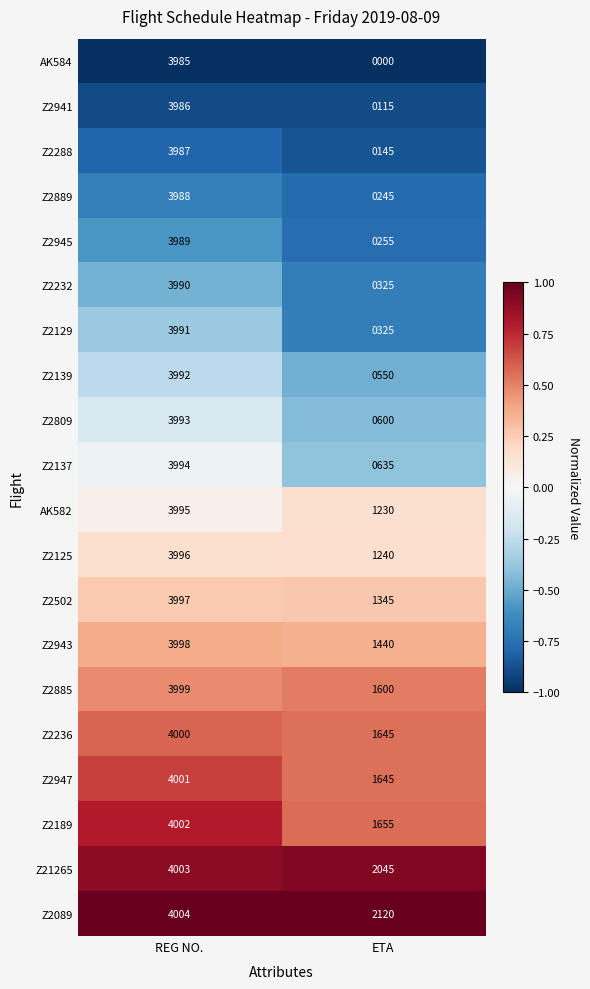

Read the Z2502 value at REG NO..

3997